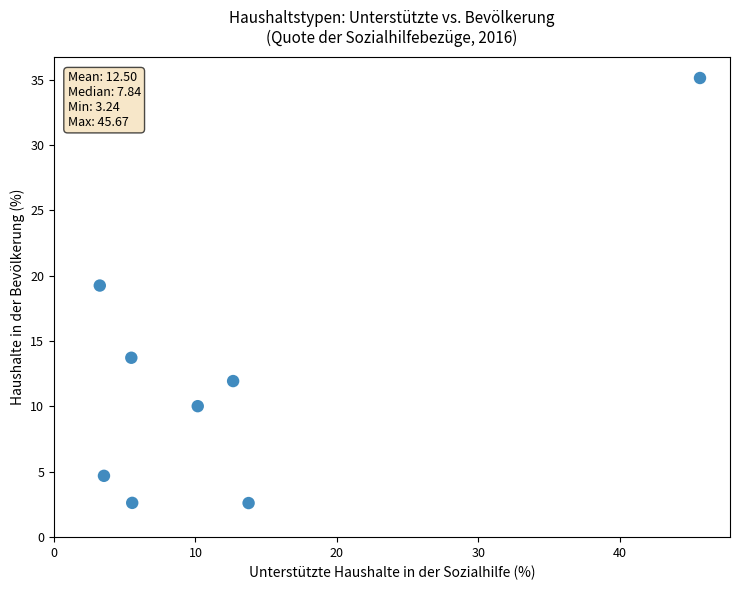

What Y value in the scatter plot is closest to 18?

19.3